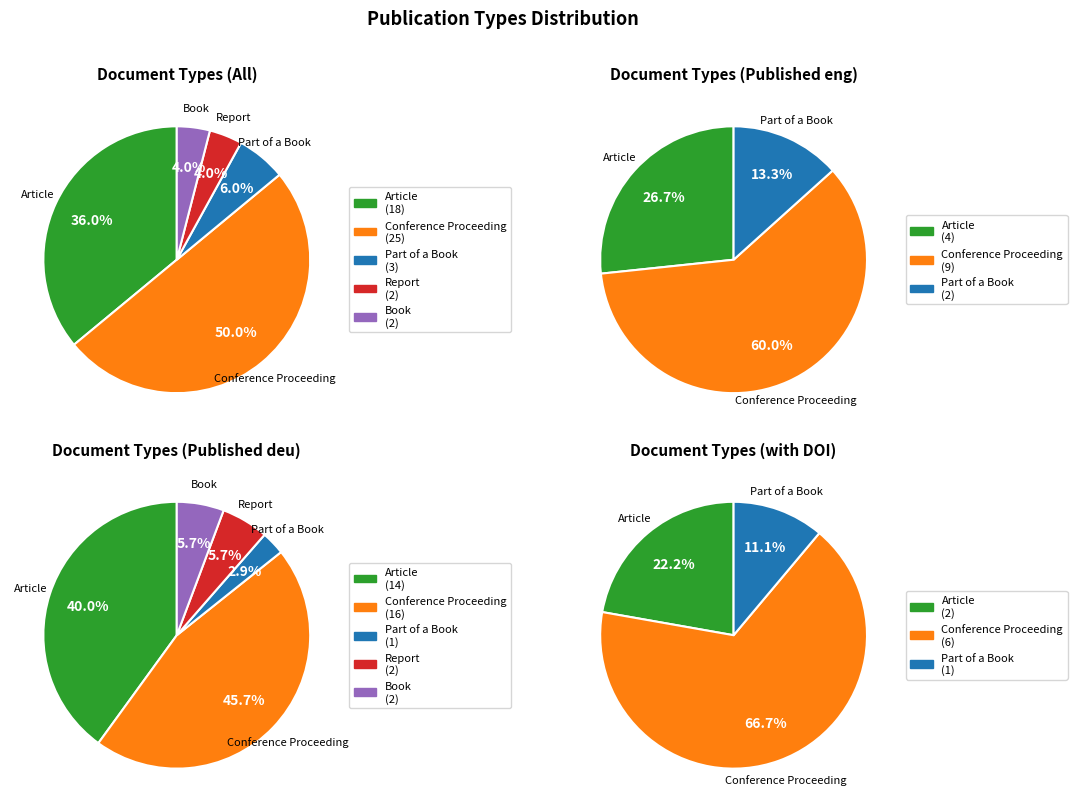

To the nearest percent, what percentage of the pie is Book?

4%